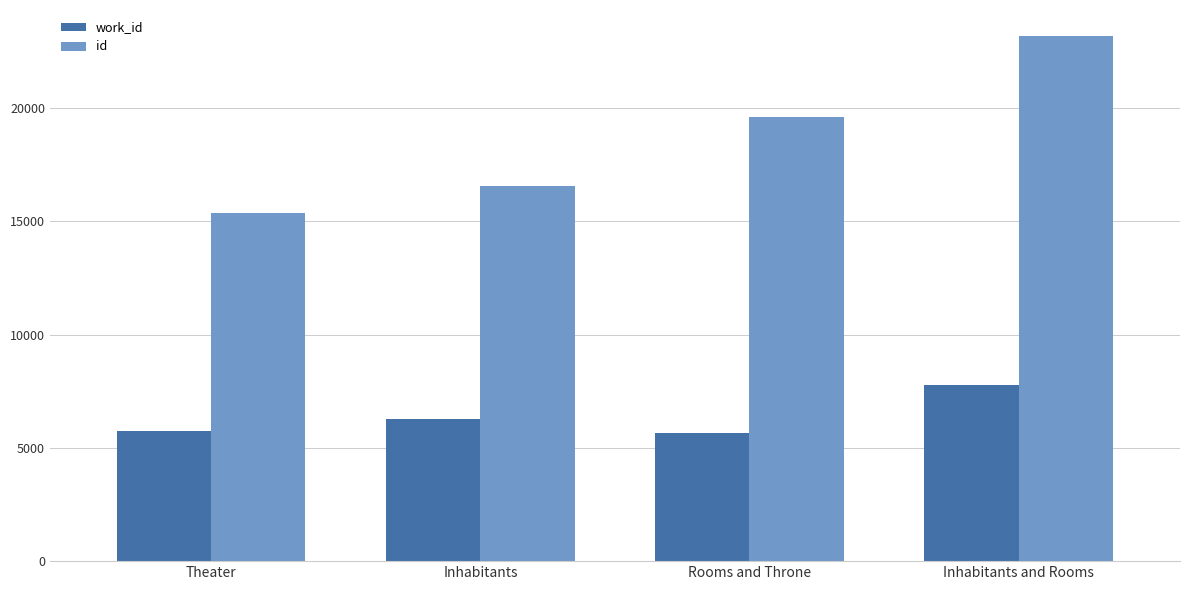

Reading left to right, extract all data points from this chart.

work_id: Theater=5767	Inhabitants=6270	Rooms and Throne=5642	Inhabitants and Rooms=7762
id: Theater=15364	Inhabitants=16583	Rooms and Throne=19616	Inhabitants and Rooms=23177